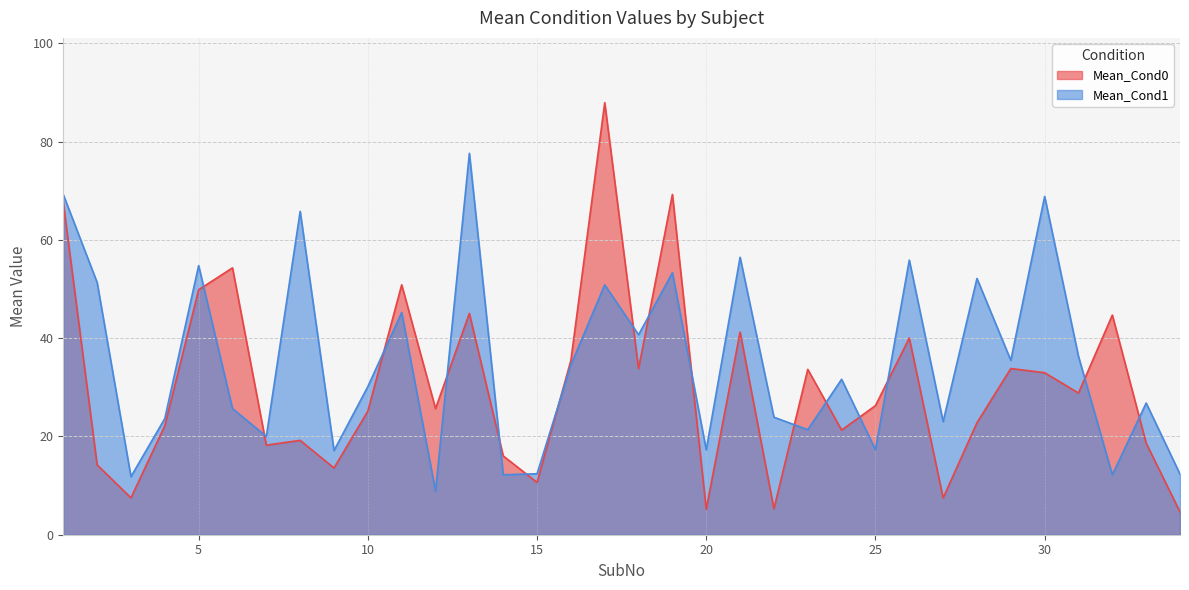

The value of Mean_Cond1 at 20 is 17.3. True or false?

True